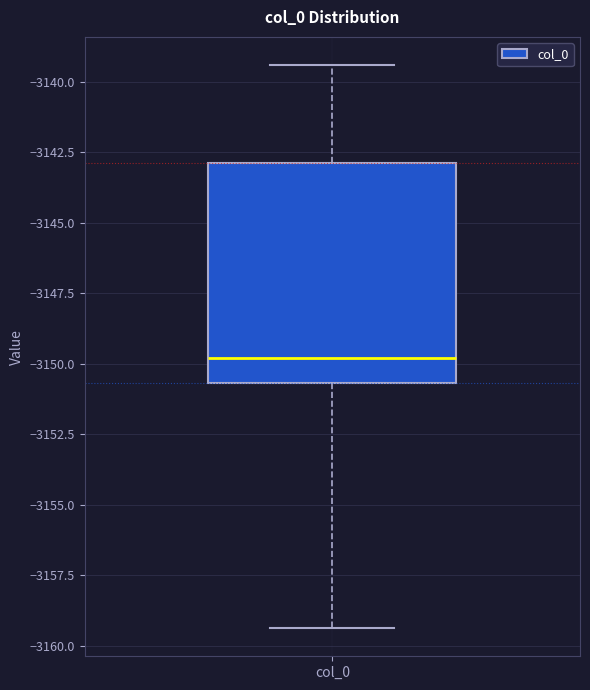

Where does the median line of the box for col_0 sit on the y-axis? The values are not printed on the chart, so give them approximately, as read against the axis.

-3150.0